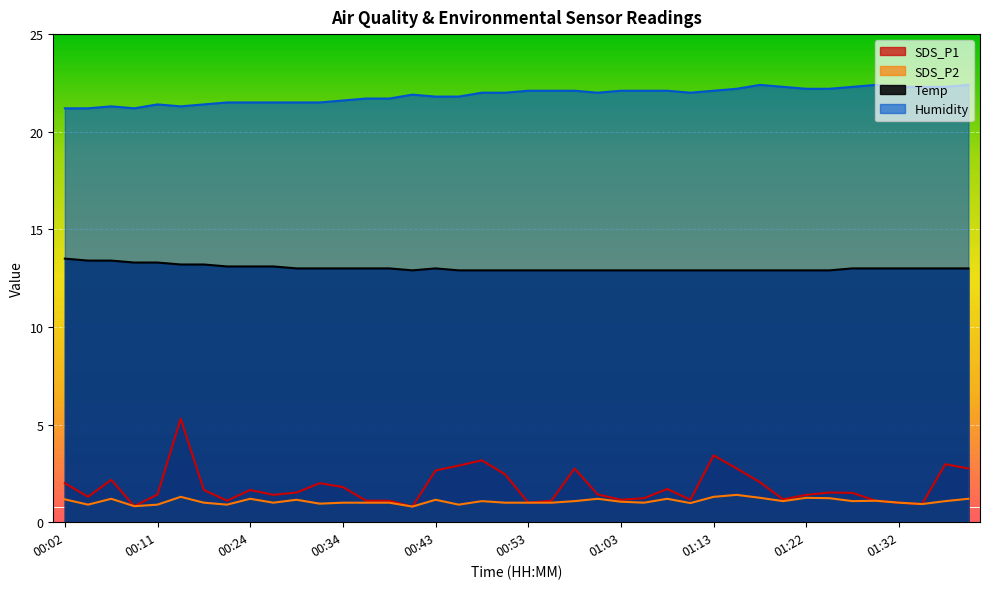

What is the difference between the maximum and minimum values in the SDS_P1 series?

4.5